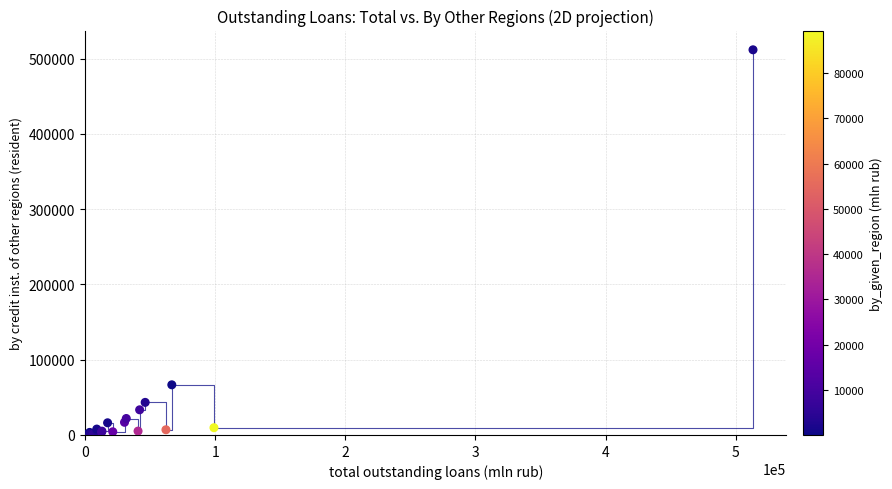

What Y value in the scatter plot is closest to 256063?

66644